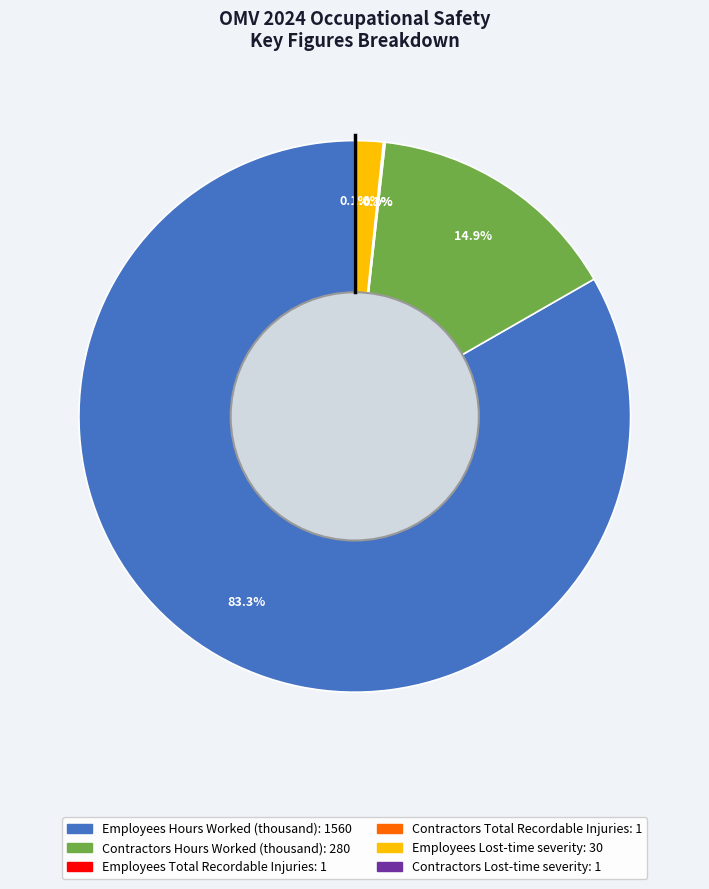

Is there any slice that represents more than half of the pie?

Yes